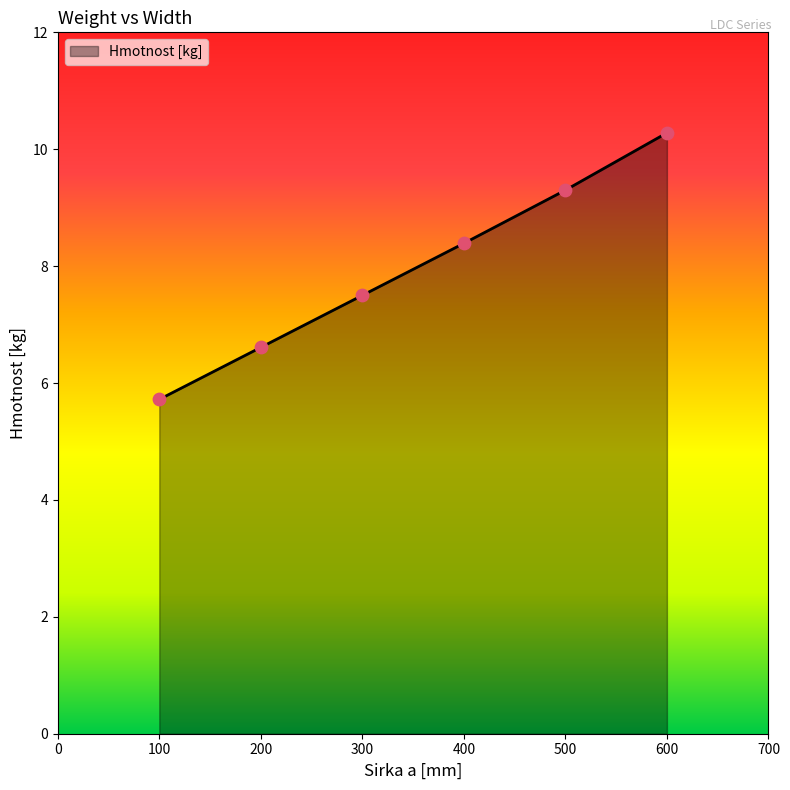

What is the ratio of the value at 300 to the value at 200?

1.1